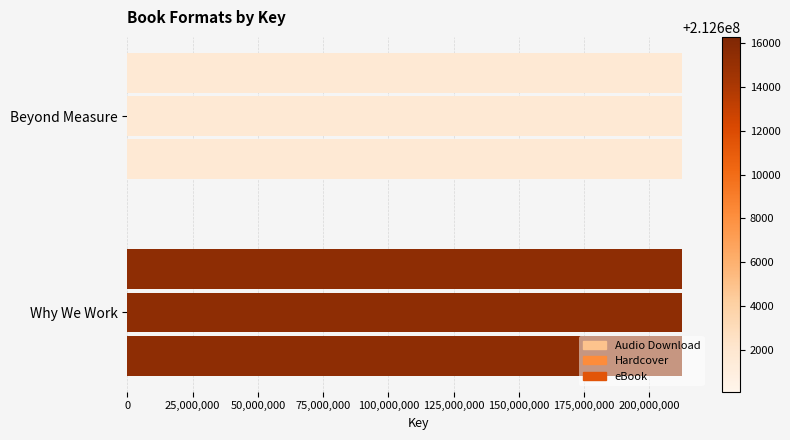

How many Audio Download values are between 212600110 and 212616268?

2